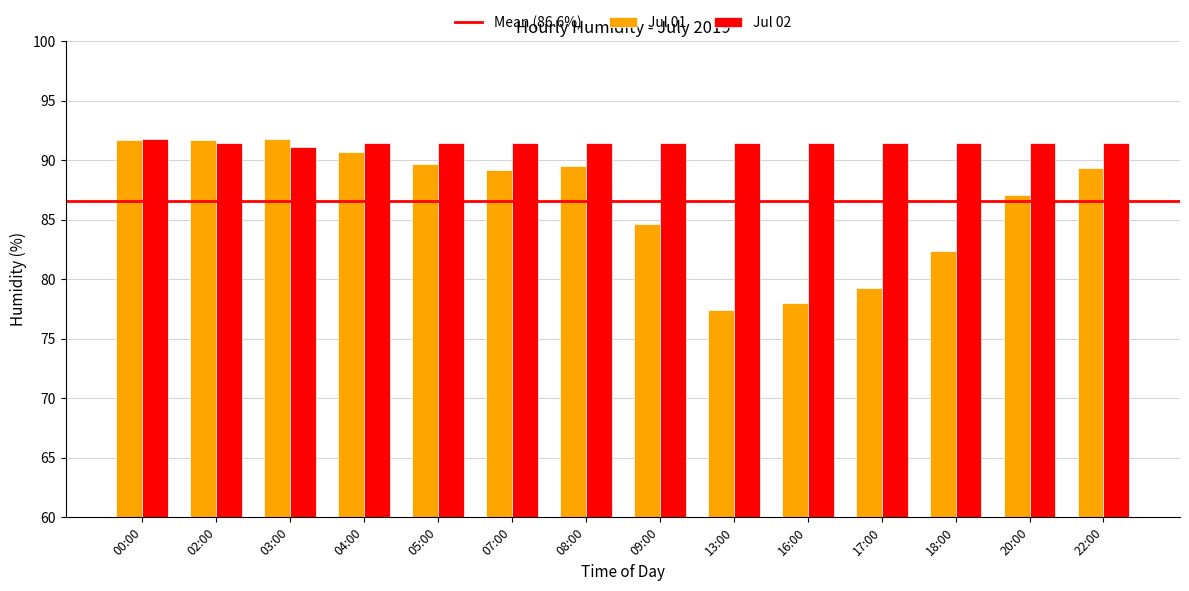

What is the approximate value of Jul 01 at 00:00?

91.7